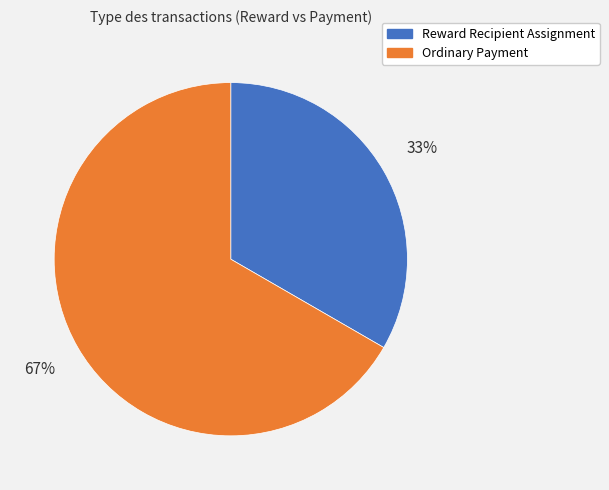

To the nearest percent, what is the combined percentage of Reward Recipient Assignment and Ordinary Payment?

100%